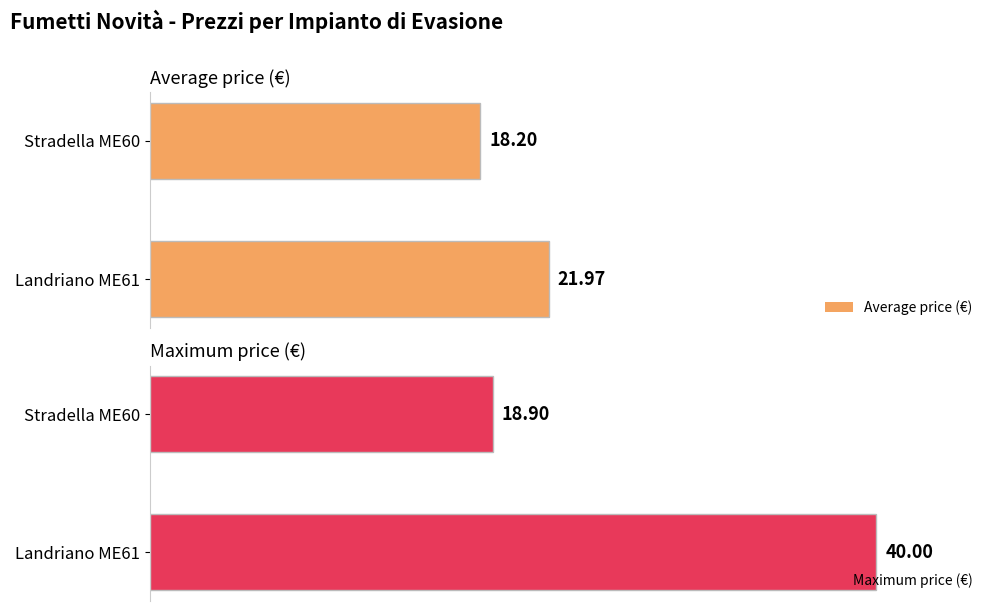

List the labels in order of Average price (€) value, smallest first.

Stradella ME60, Landriano ME61